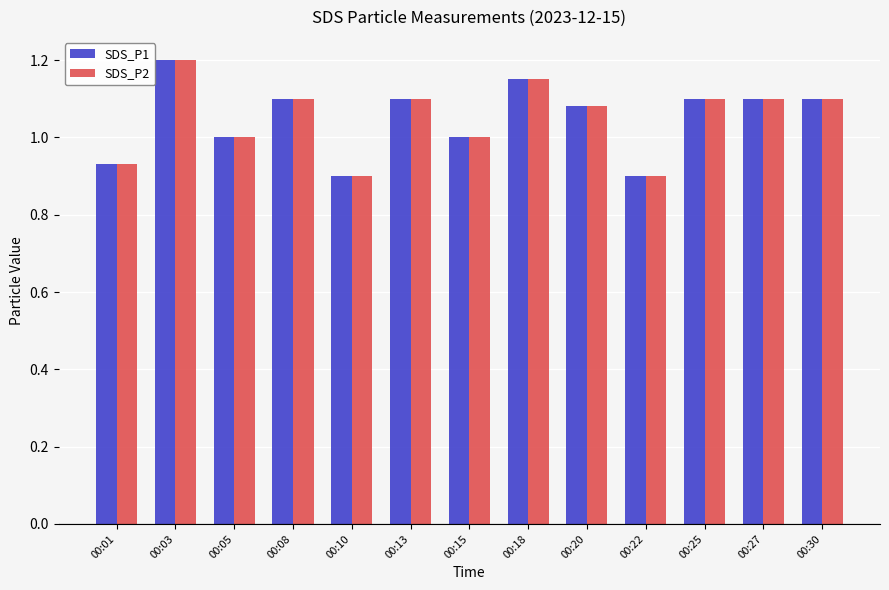

True or false: SDS_P2 has a value of 1.8 at 00:08.

False